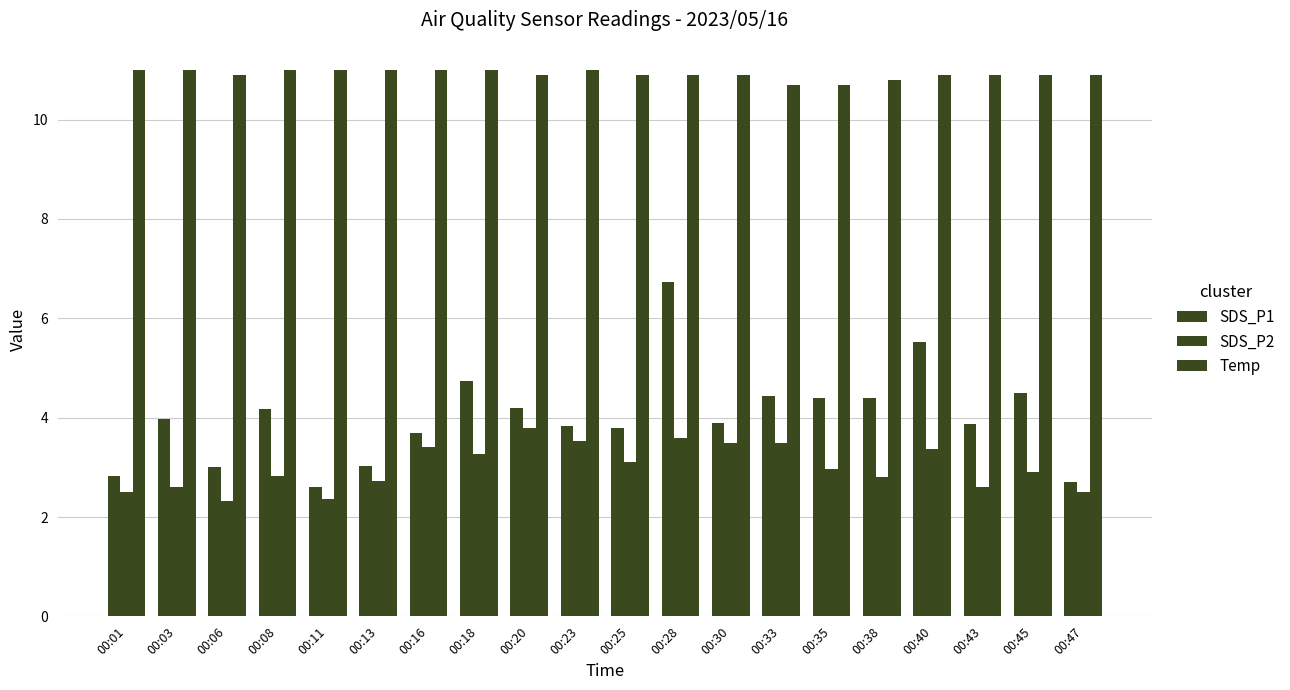

The SDS_P1 series shows 6.7 at 00:28. True or false?

True